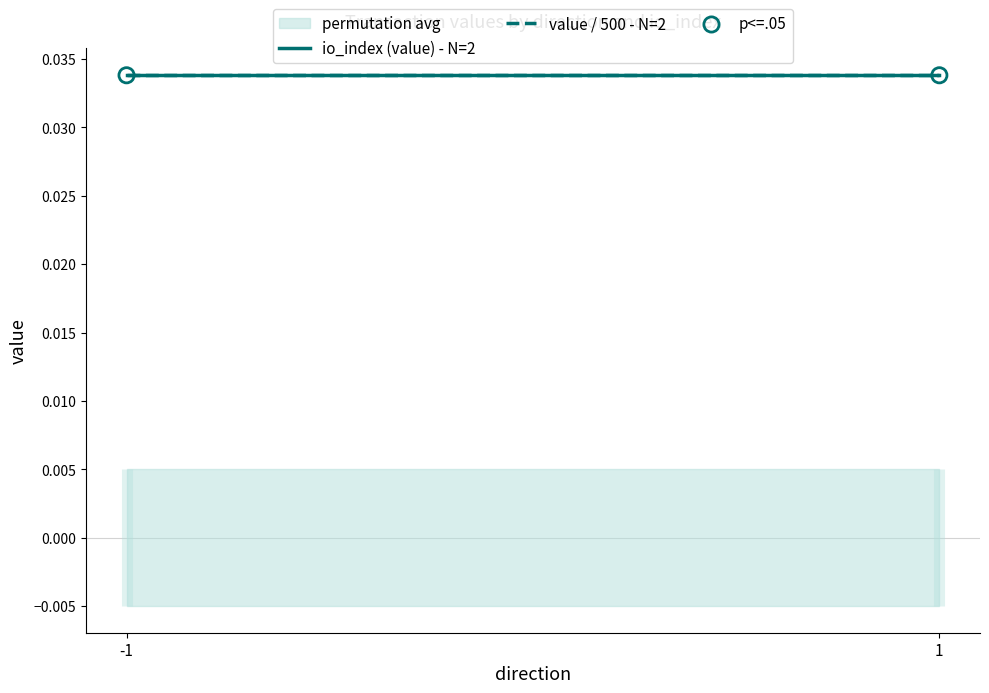

Which series contains the highest Y value?

value / 500 - N=2